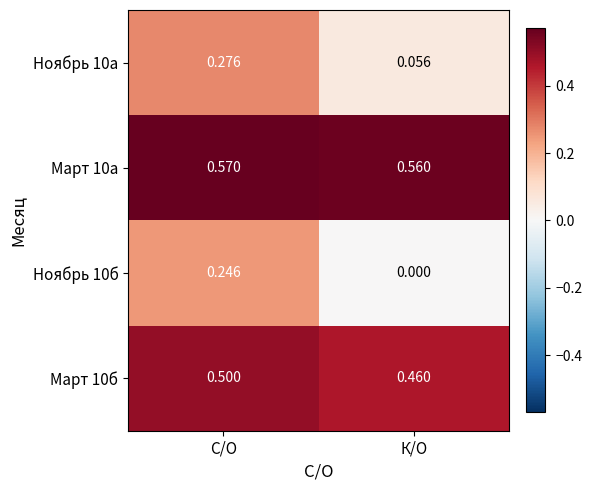

At which category is the sum across all series the highest?

С/О